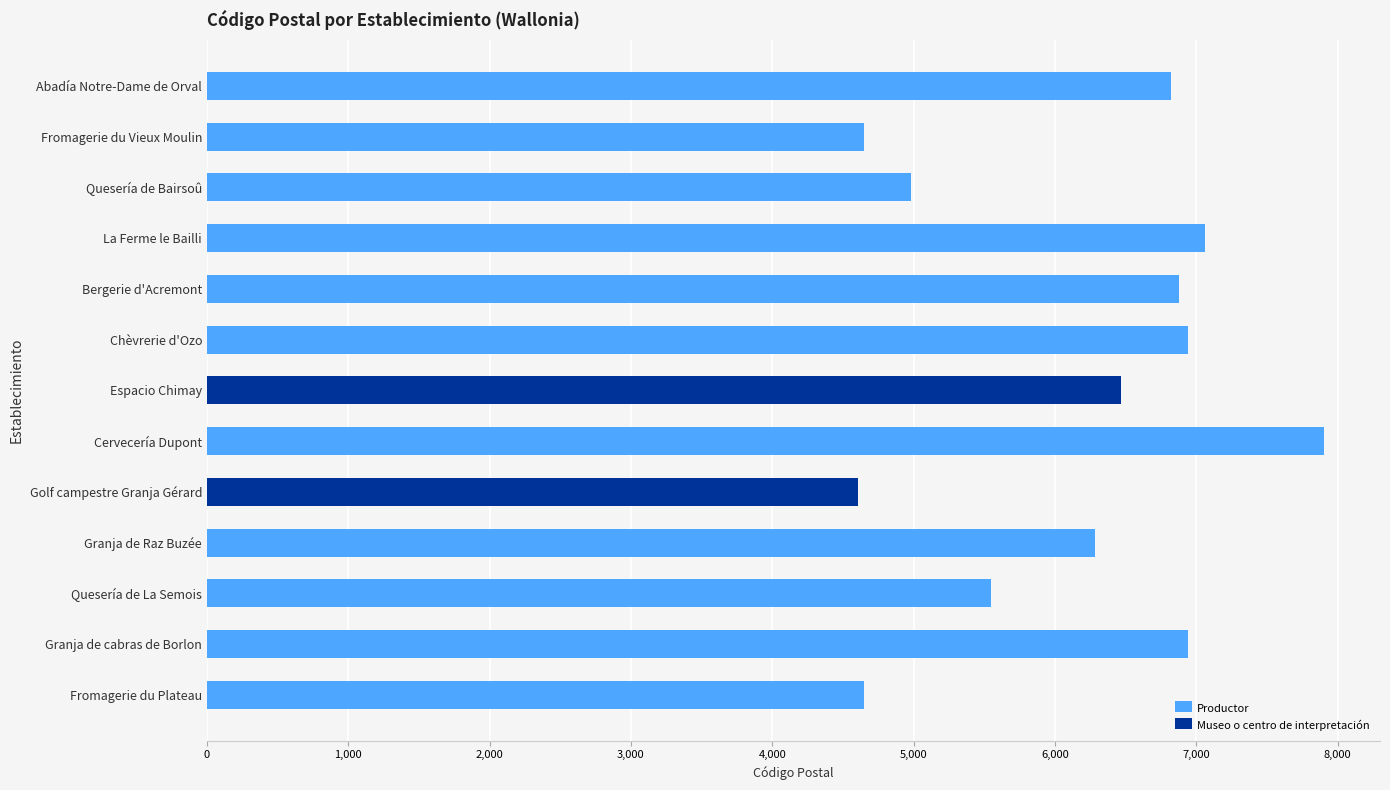

The Productor series shows 4980 at Quesería de Bairsoû. True or false?

True